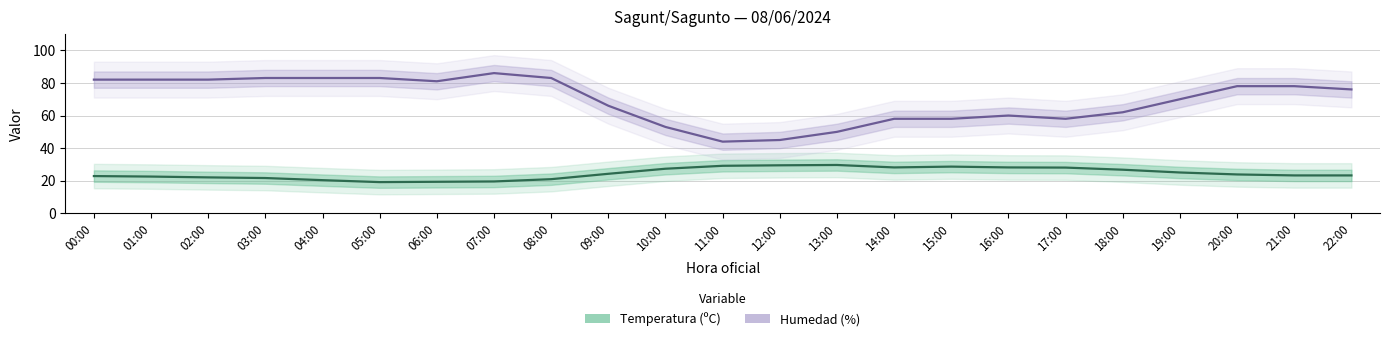

Which has a higher value, 12:00 or 19:00?

12:00